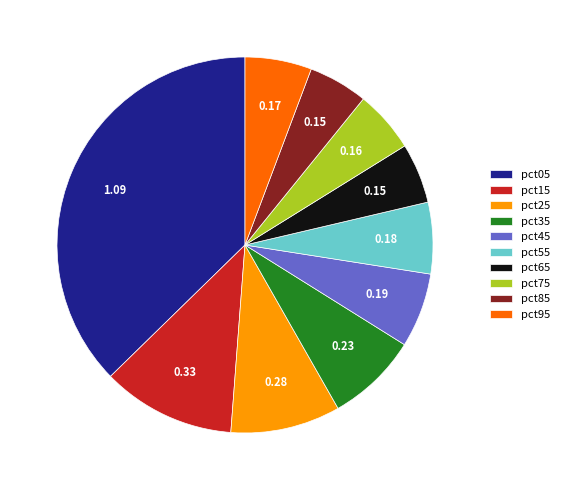

Is there any slice that represents more than half of the pie?

No